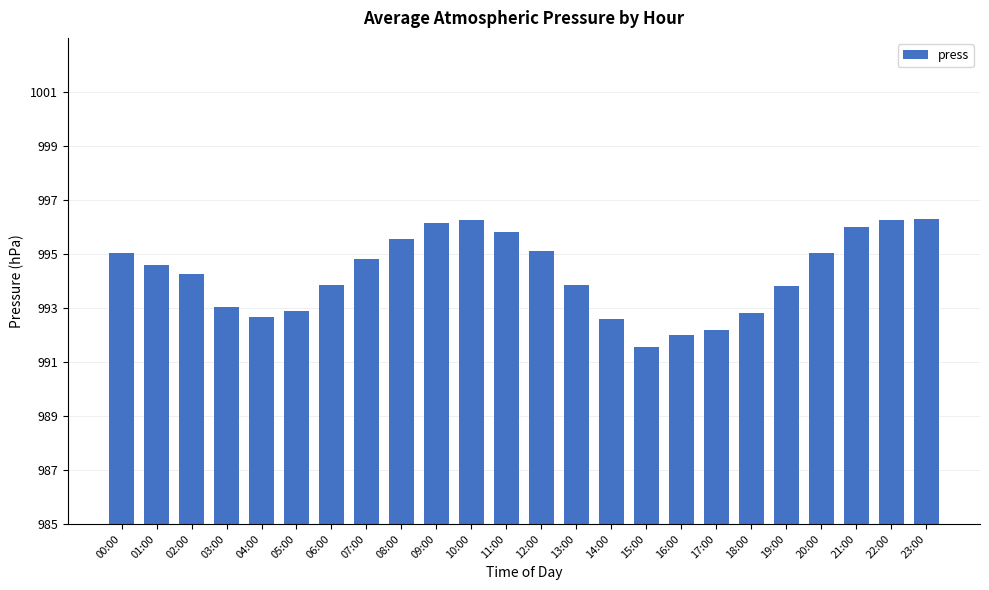

Where is the data nearest to the value 8?

03:00